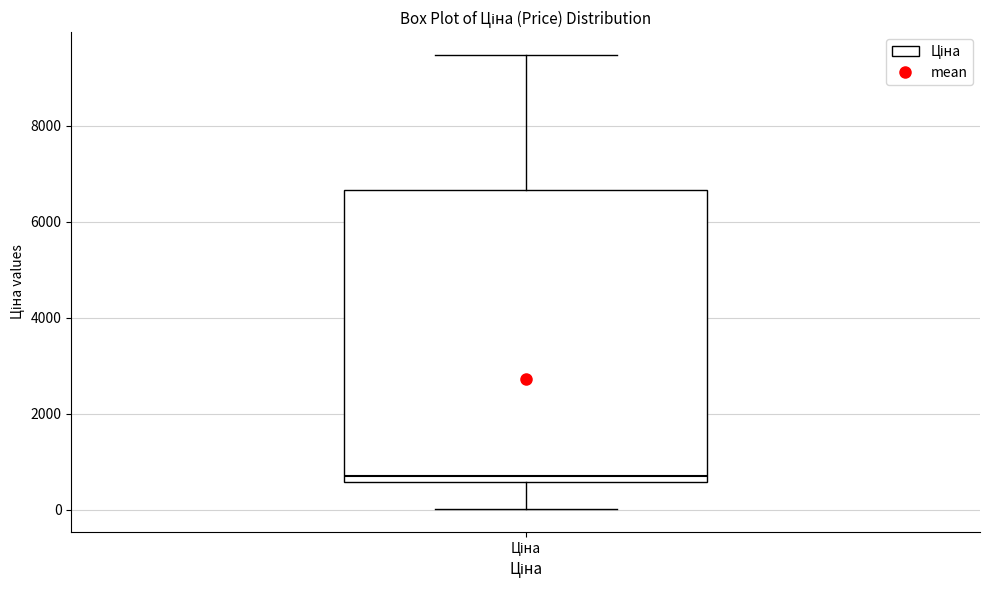

Read this box plot against the y-axis: the position of the median line, the range covered by the box, and the ends of both whiskers. The values are not printed on the chart, so give them approximately, as read against the axis.

median 800, box 600 to 6600, whiskers 0 to 9400